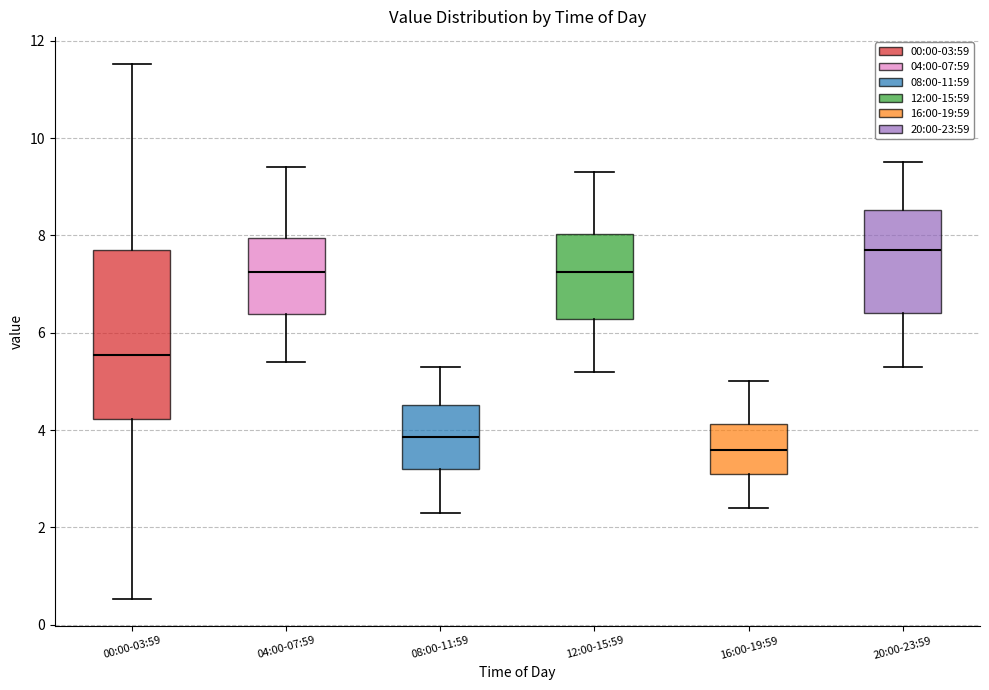

Reading left to right, transcribe this box plot: for each box, give where its median line is, the range the box spans, and where its two whiskers end, as read against the y-axis. The values are not printed on the chart, so give them approximately, as read against the axis.

00:00-03:59: median 5.6, box 4.2 to 7.6, whiskers 0.6 to 11.6
04:00-07:59: median 7.2, box 6.4 to 8.0, whiskers 5.4 to 9.4
08:00-11:59: median 3.8, box 3.2 to 4.6, whiskers 2.4 to 5.4
12:00-15:59: median 7.2, box 6.2 to 8.0, whiskers 5.2 to 9.4
16:00-19:59: median 3.6, box 3.2 to 4.2, whiskers 2.4 to 5.0
20:00-23:59: median 7.8, box 6.4 to 8.6, whiskers 5.4 to 9.6